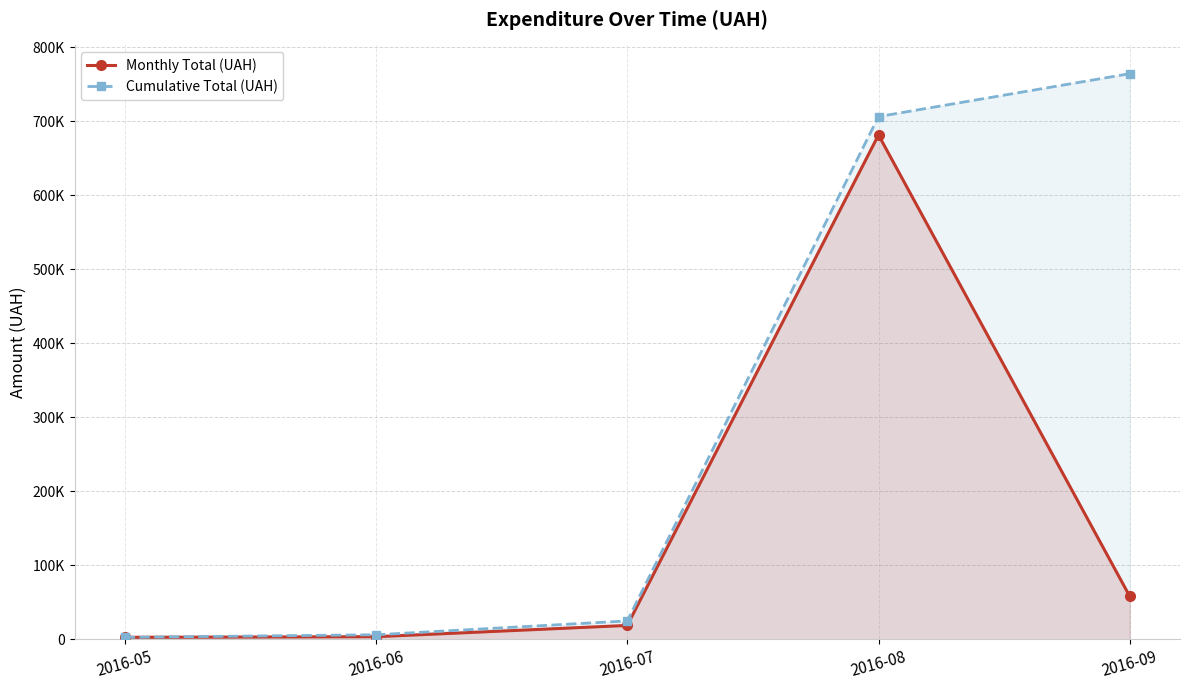

Which series has the largest range (max minus min)?

Cumulative Total (UAH)